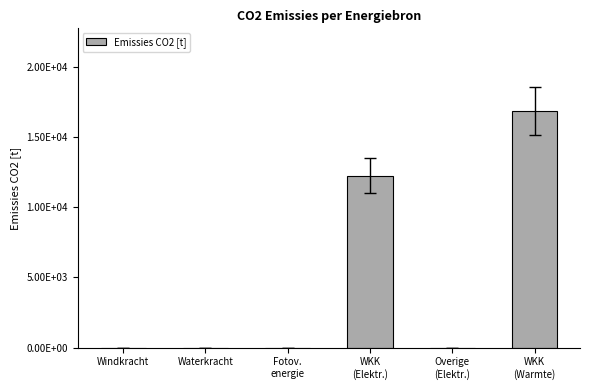

Is it true that the value at WKK
(Warmte) is 26316.1?

False